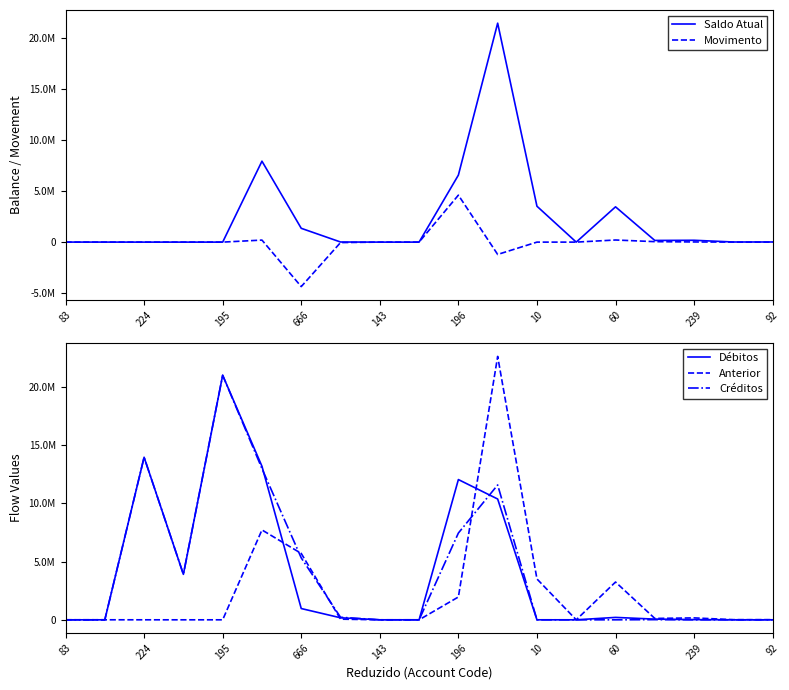

Between 60 and 10, which series saw the biggest shift?

Débitos